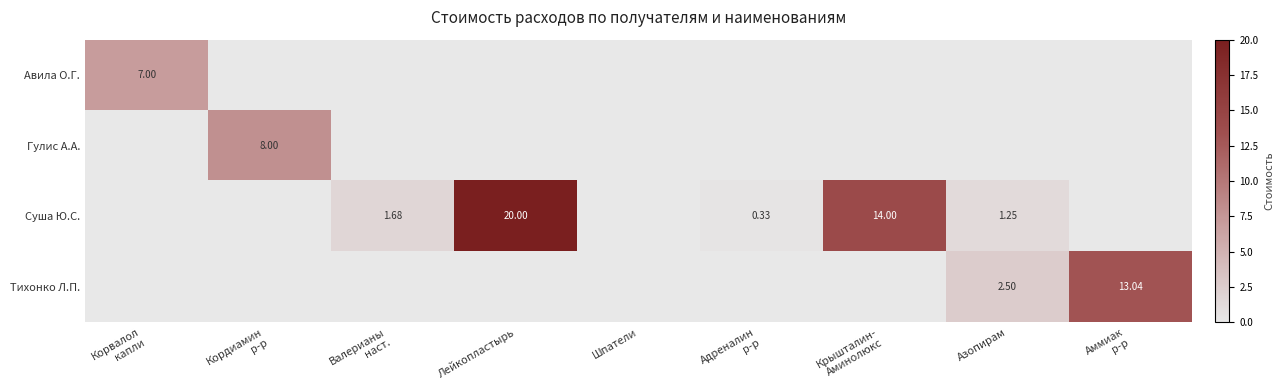

Rank the series by their maximum value, from lowest to highest.

Авила О.Г., Гулис А.А., Тихонко Л.П., Суша Ю.С.